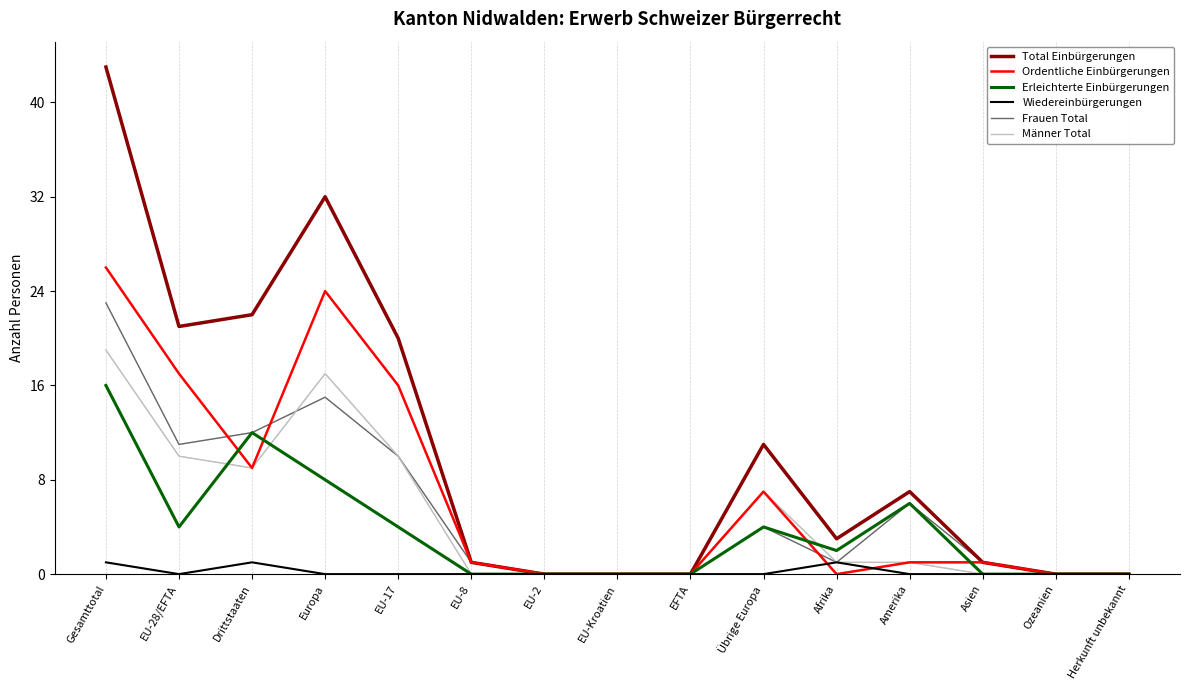

What is the maximum value for Männer Total?

19